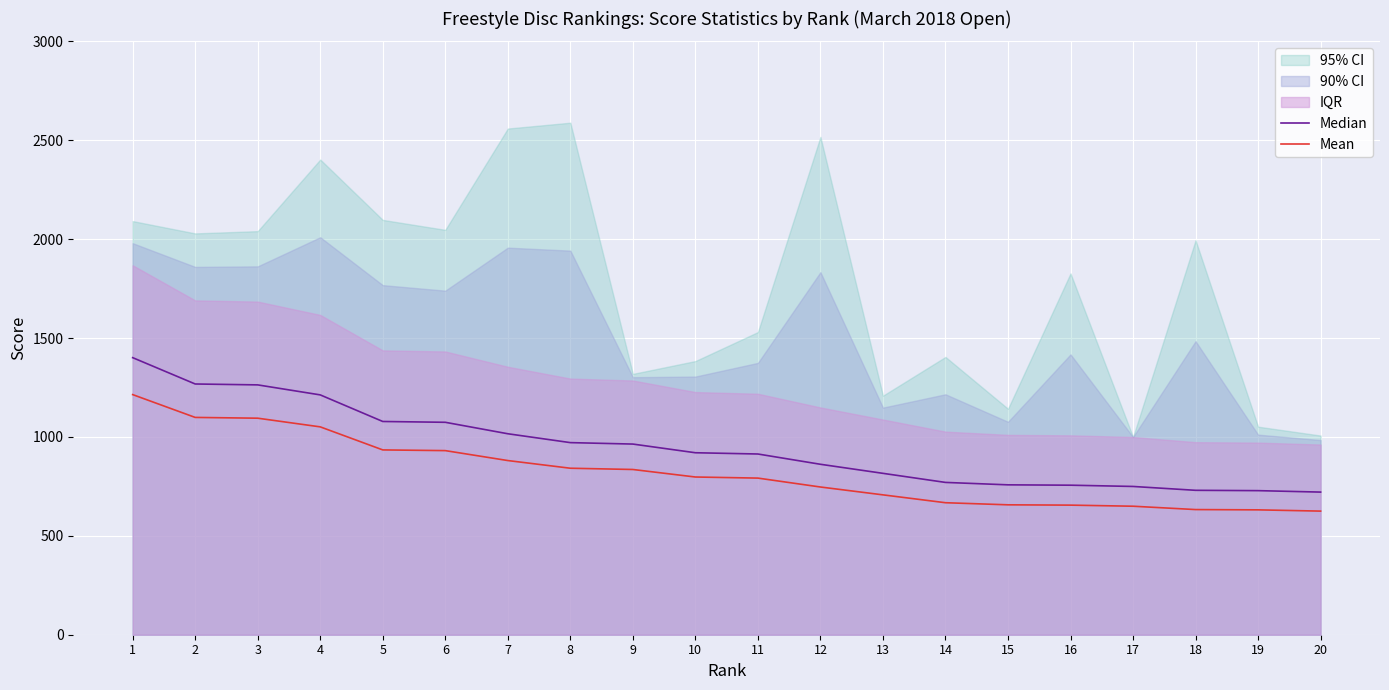

How many values in the Mean series are below 797?

10